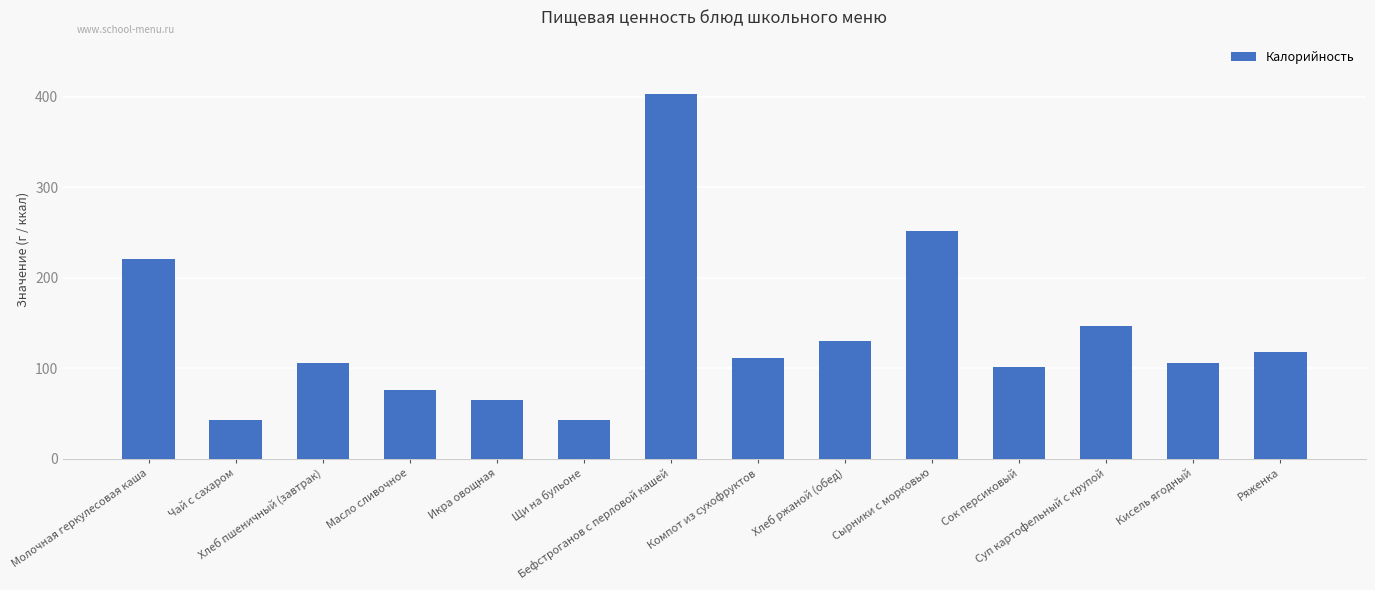

What is the label of the 9th bar from the left?

Хлеб ржаной (обед)